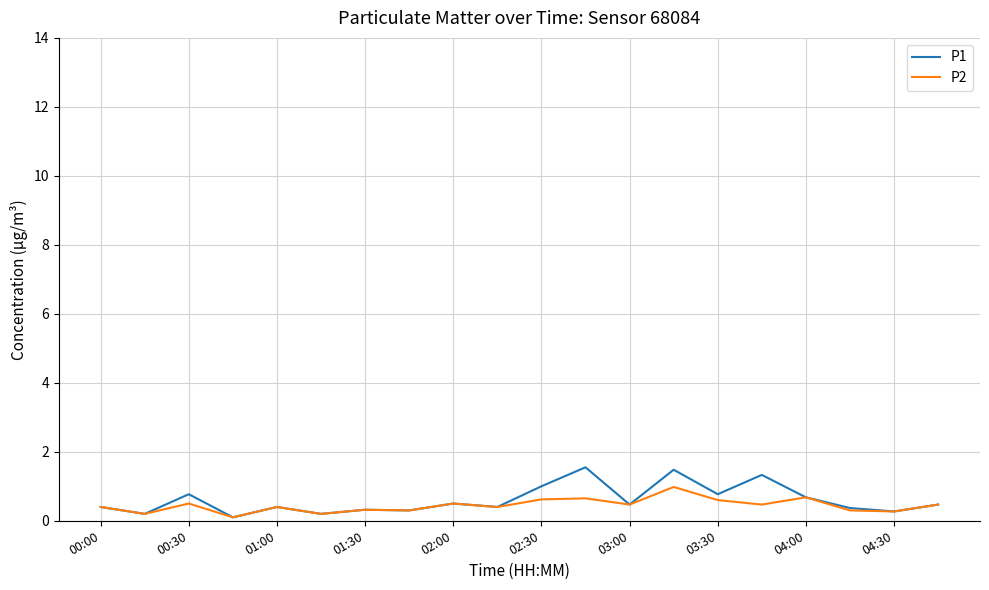

What is the maximum value for P1?

1.6